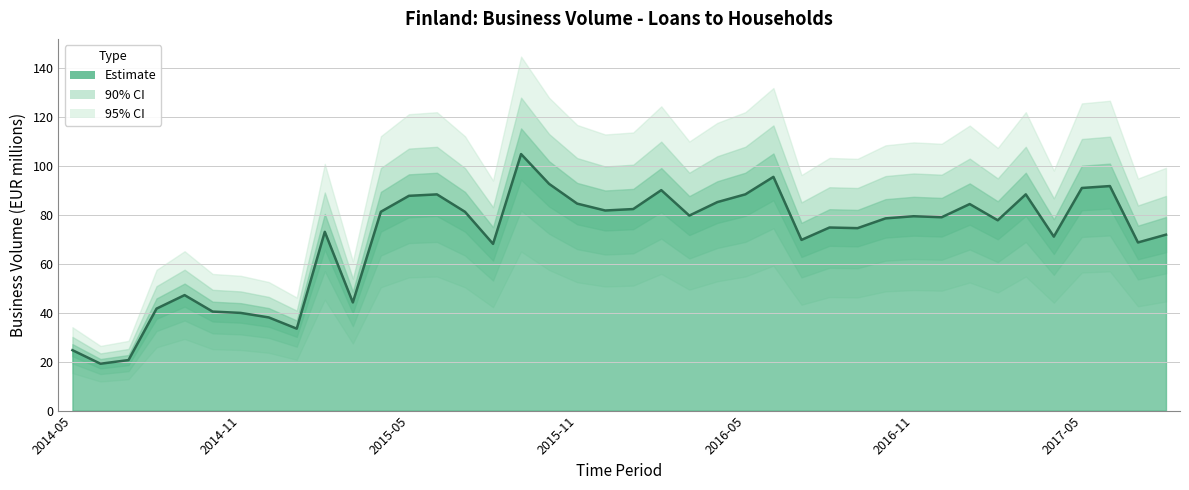

Where is the first local maximum?

2014-09